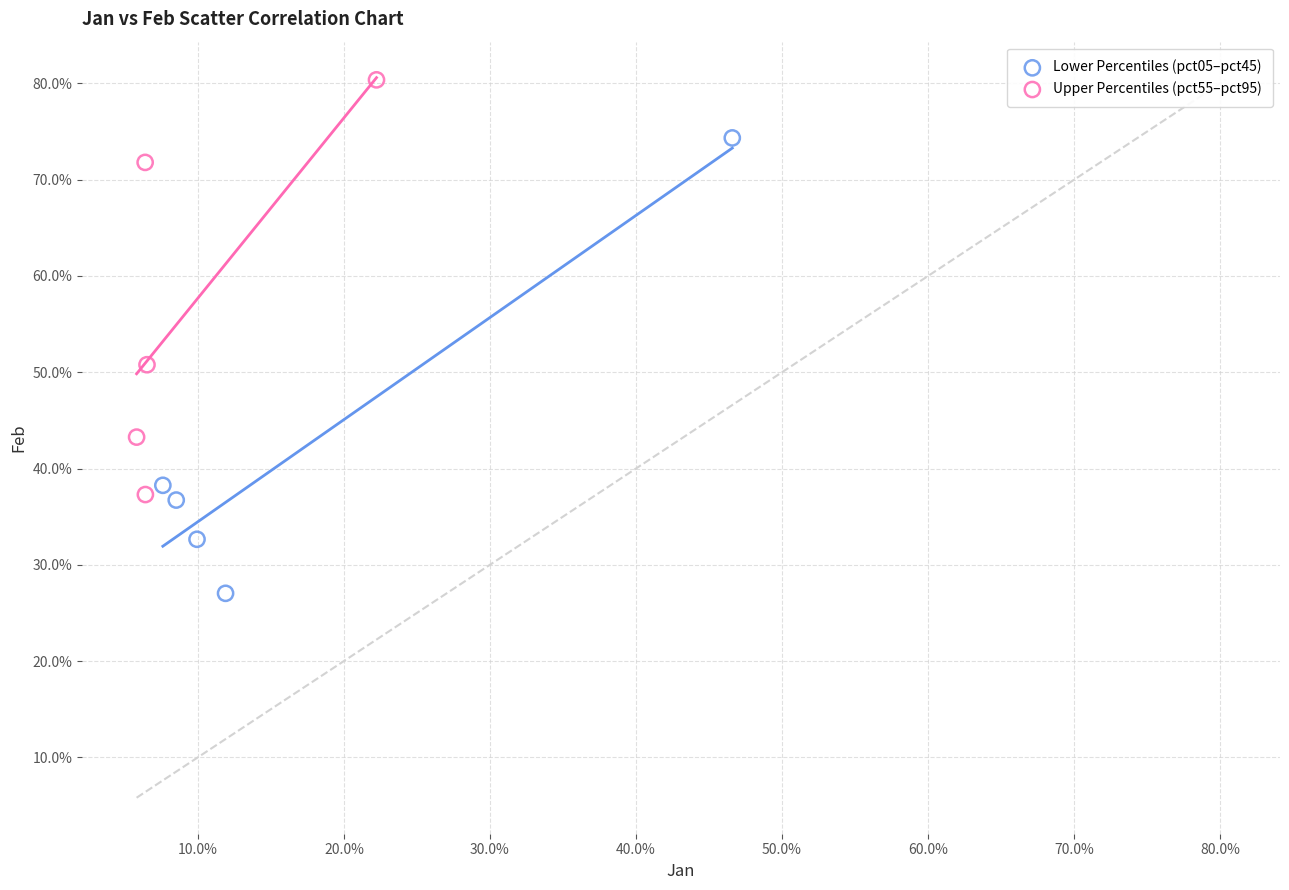

Which series contains the highest Y value?

Upper Percentiles (pct55–pct95)